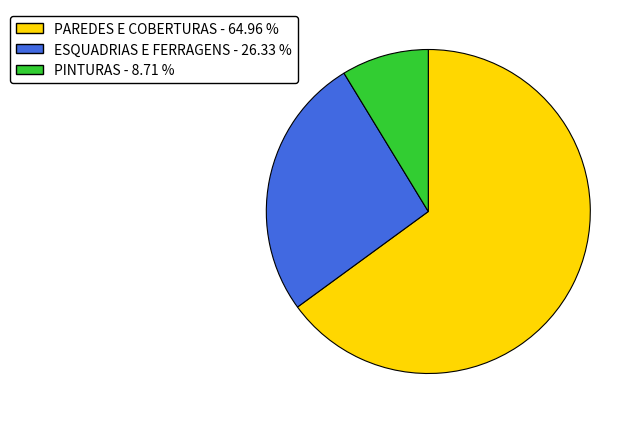

Do PAREDES E COBERTURAS - 64.96 % and ESQUADRIAS E FERRAGENS - 26.33 % together represent more than half of the pie?

Yes